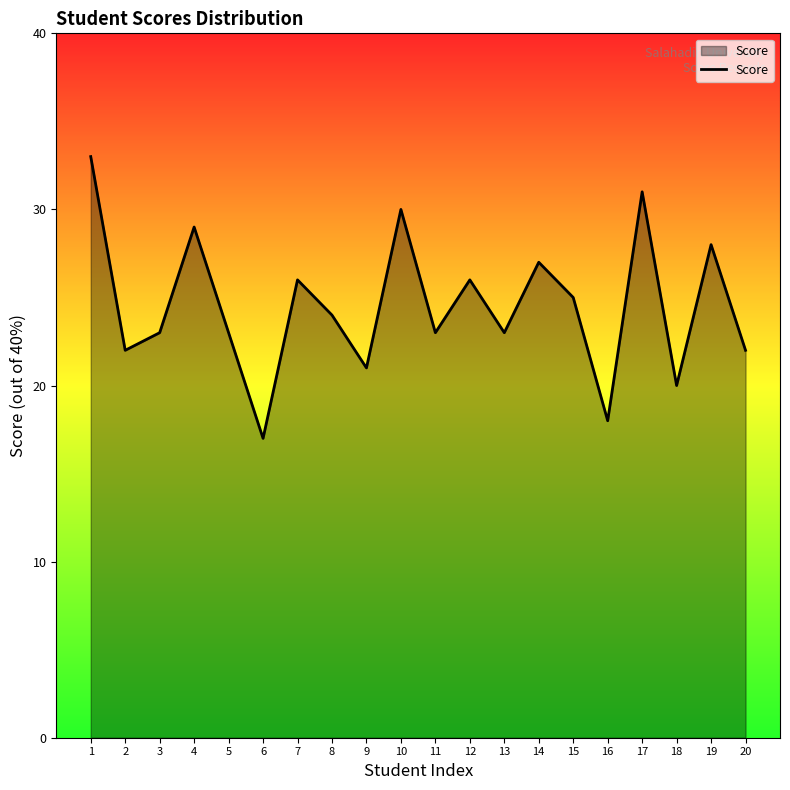

What is the sum of the values at 14 and 16?

45